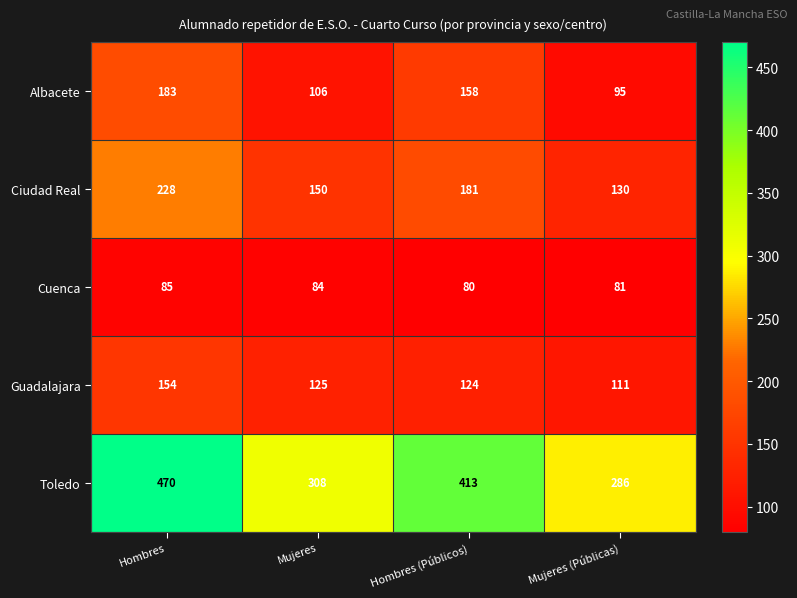

At which category is the sum across all series the highest?

Hombres